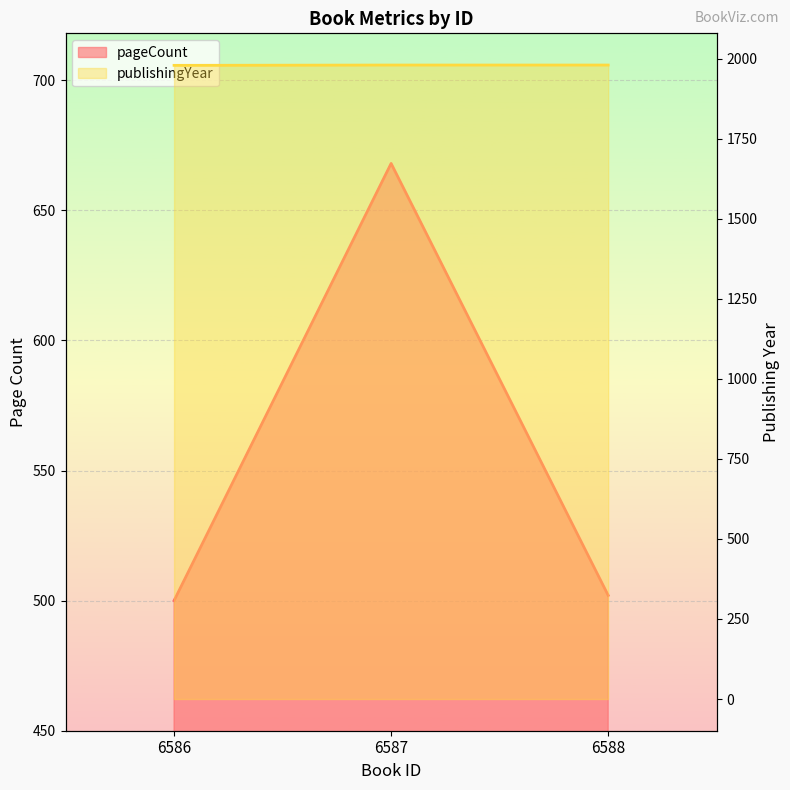

True or false: publishingYear has a value of 1042 at 6586.

False